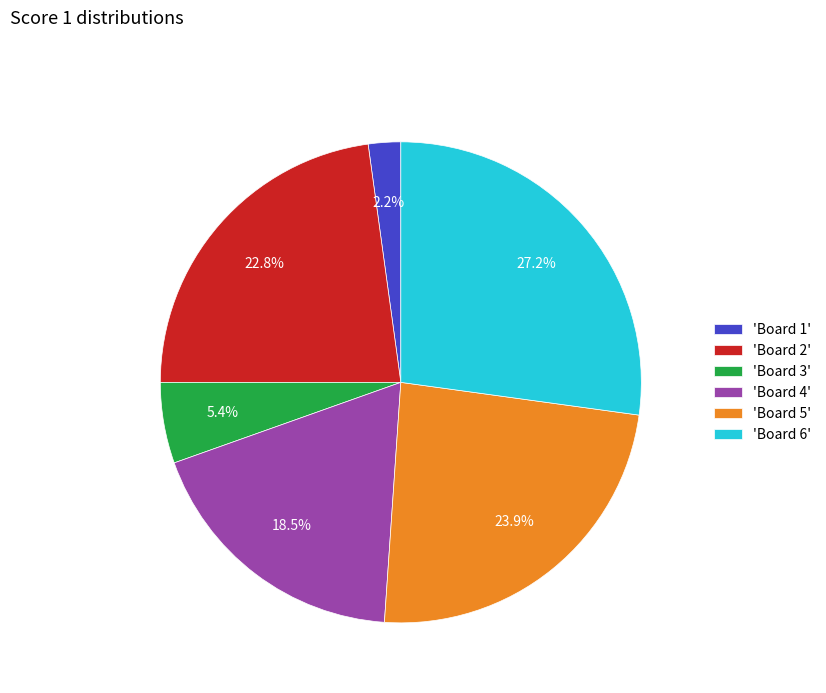

Rank the categories by value from highest to lowest.

'Board 6', 'Board 5', 'Board 2', 'Board 4', 'Board 3', 'Board 1'